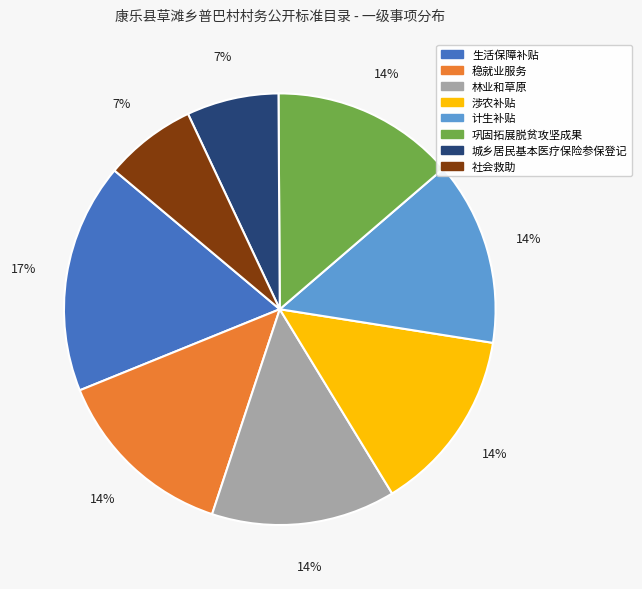

To the nearest percent, what is the difference between the largest and smallest slice percentages?

10%